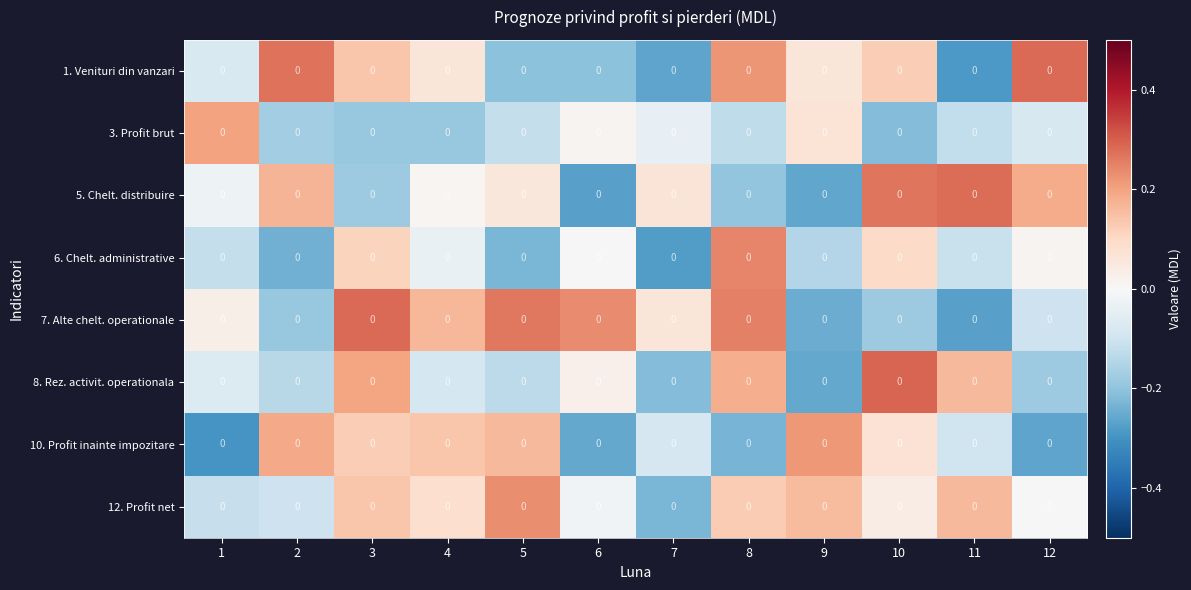

Where does the 3. Profit brut series first go above 0?

1